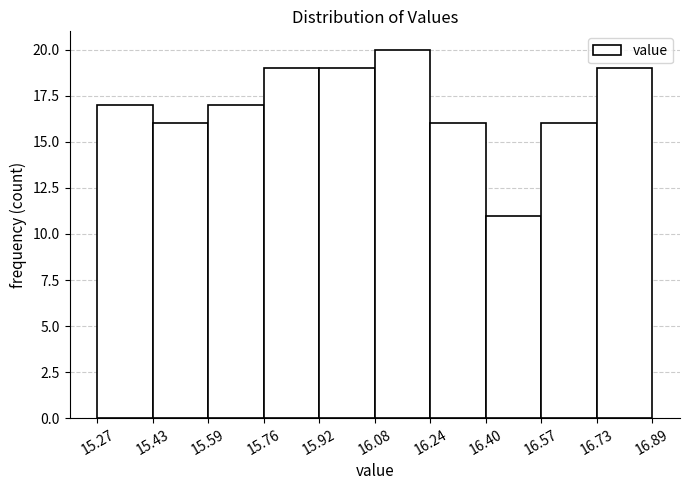

Which range on the x-axis has the tallest bar?

16.08 to 16.24